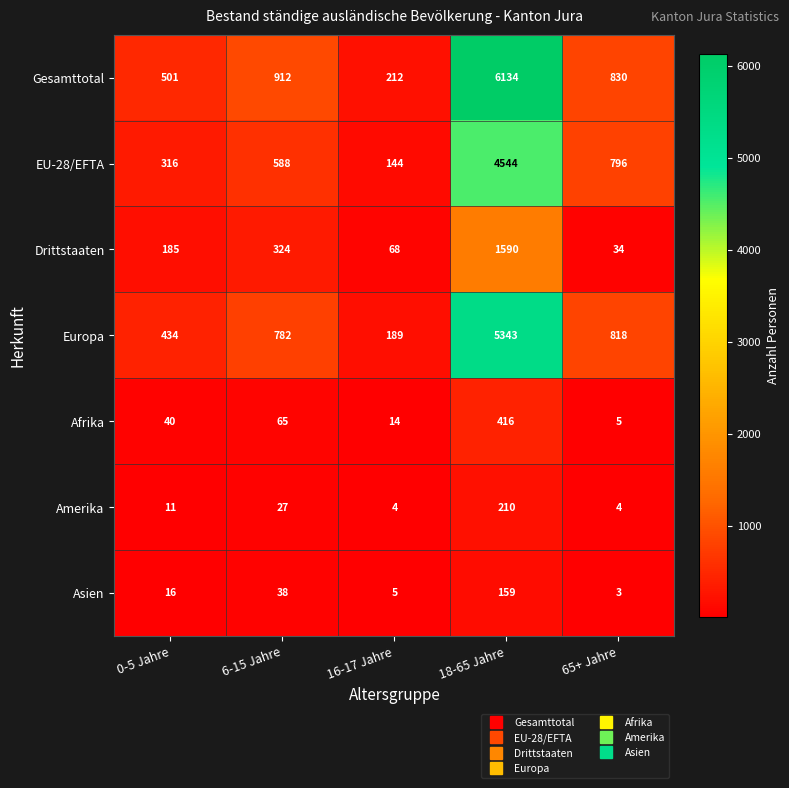

What is the sum of all Europa values?

7566